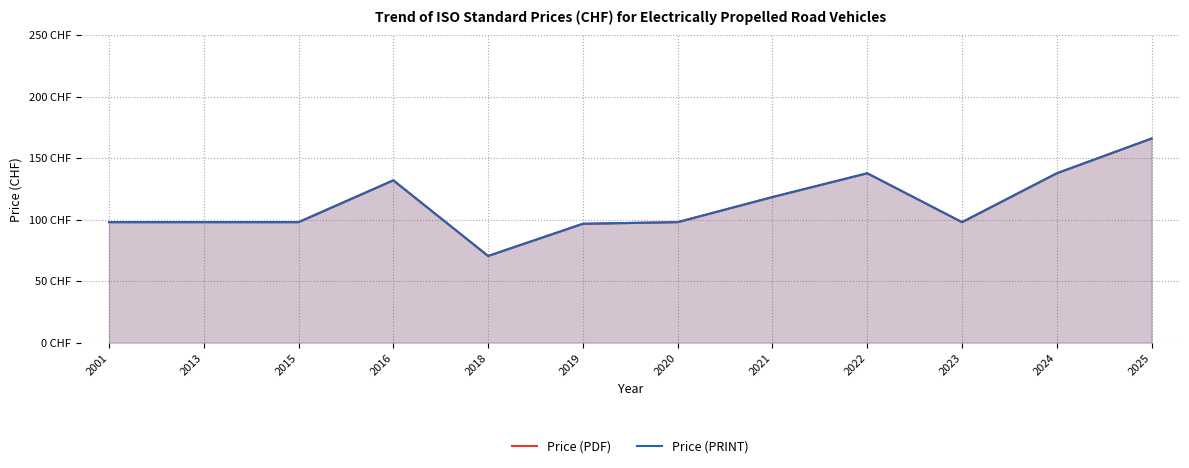

How many values in the Price (PRINT) series exceed 98?

5